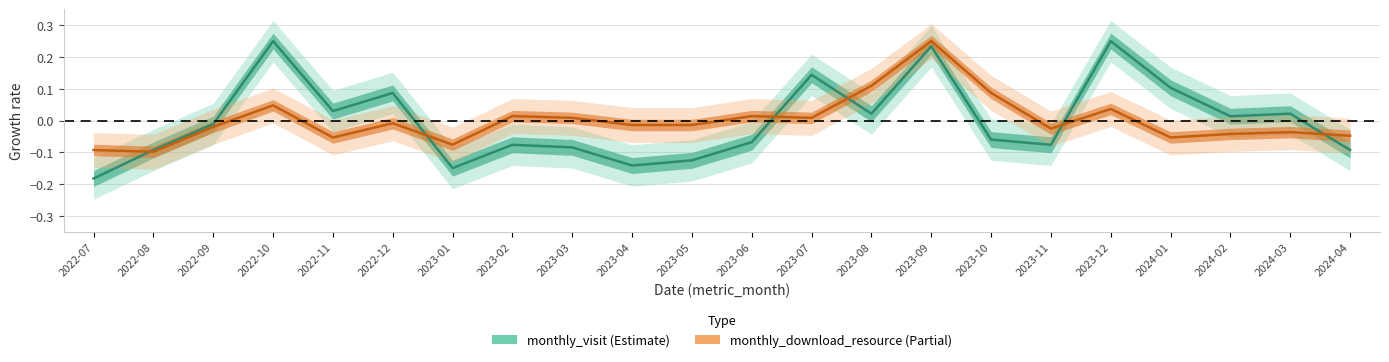

What is the label of the 2nd point from the left?

2022-08